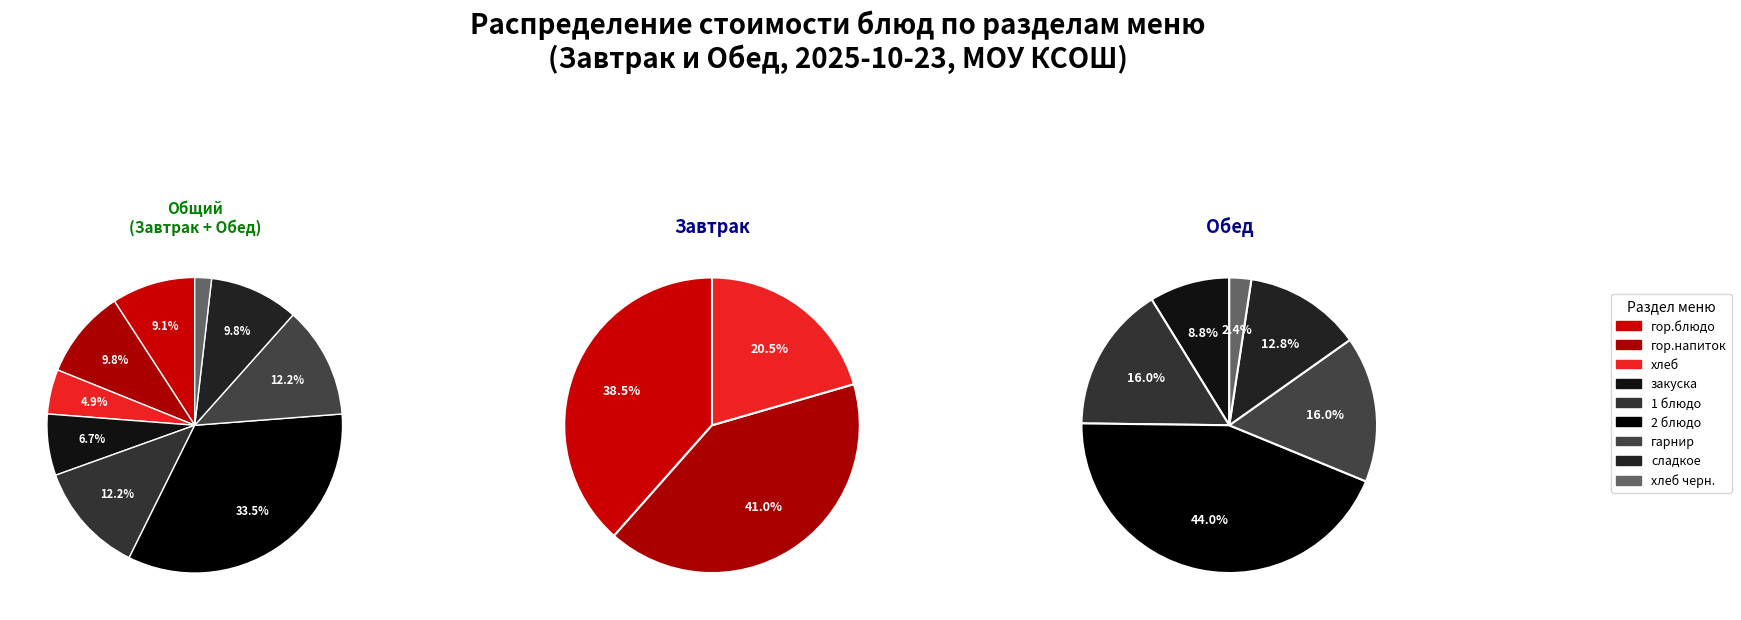

What portion of the pie excludes закуска?

93.3%